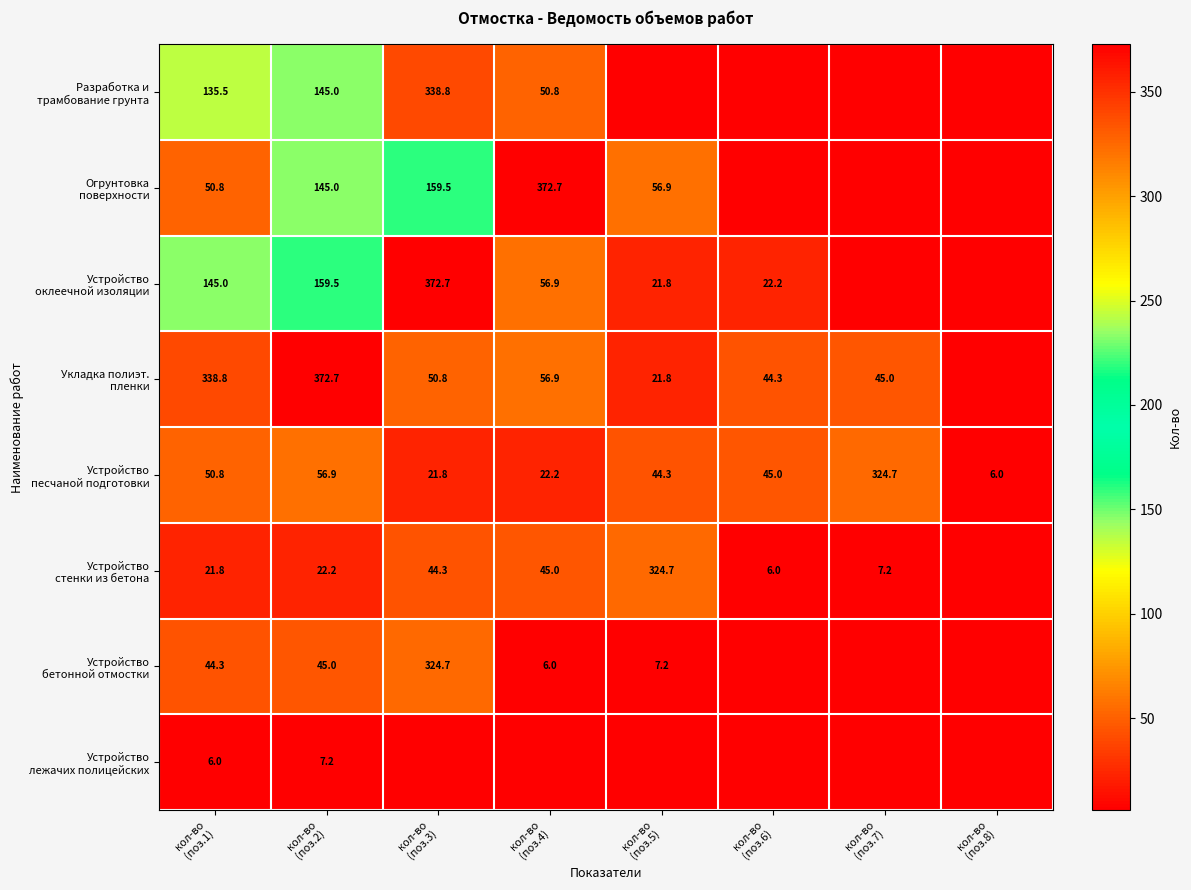

List the labels in order of Устройство песчаной подготовки value, smallest first.

кол-во (поз.8), кол-во (поз.3), кол-во (поз.4), кол-во (поз.5), кол-во (поз.6), кол-во (поз.1), кол-во (поз.2), кол-во (поз.7)